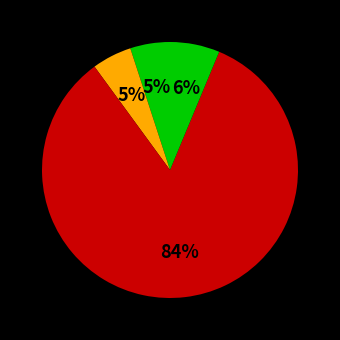

To the nearest percent, what is the average slice percentage?

25%